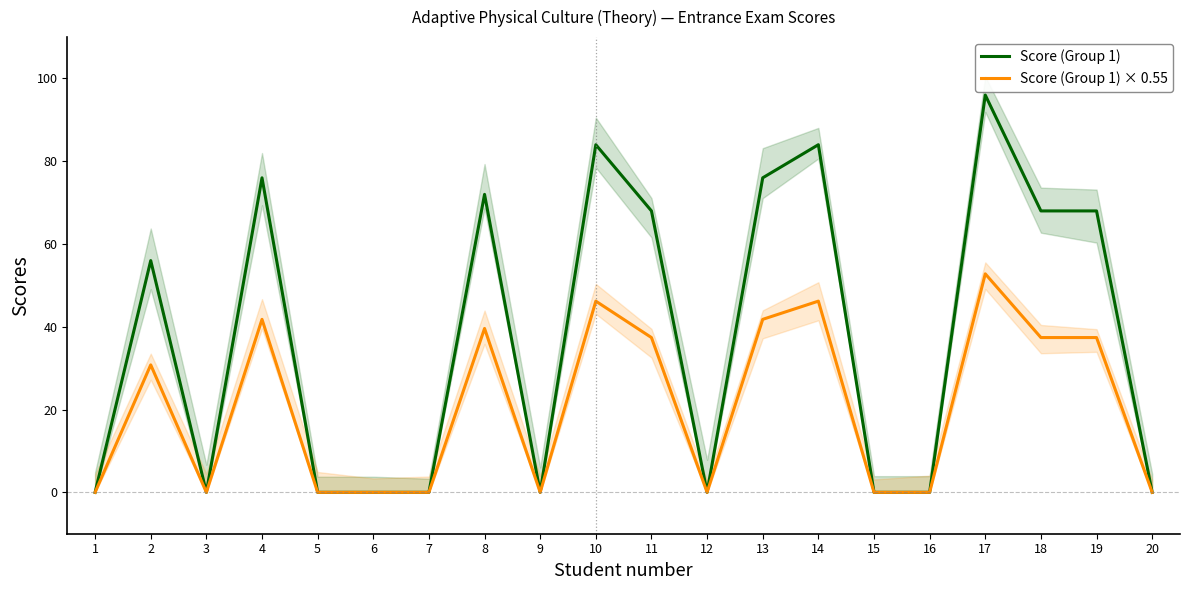

What is the average value of the Score (Group 1) × 0.55 series?

20.6